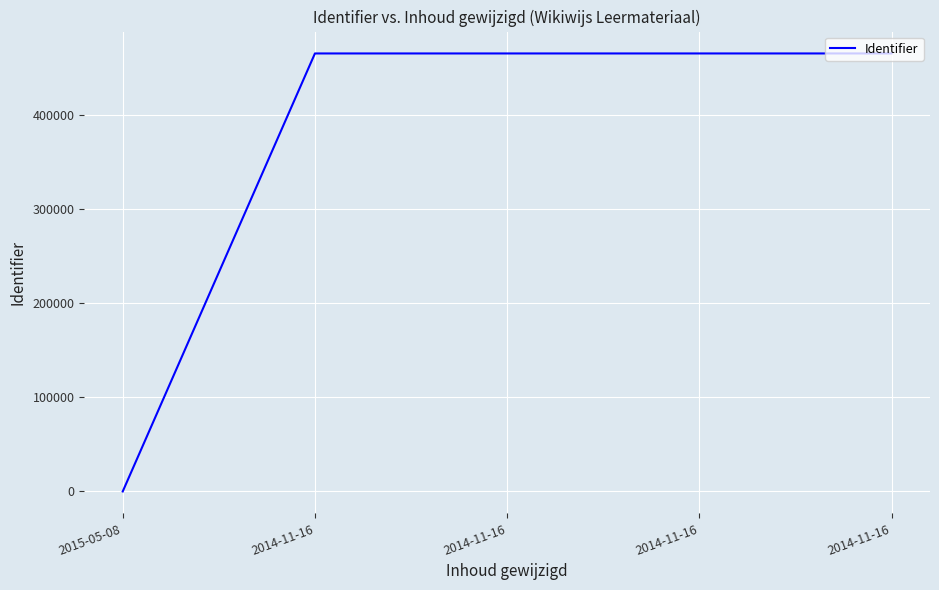

Which has a higher value, 2014-11-16 or 2015-05-08?

2014-11-16